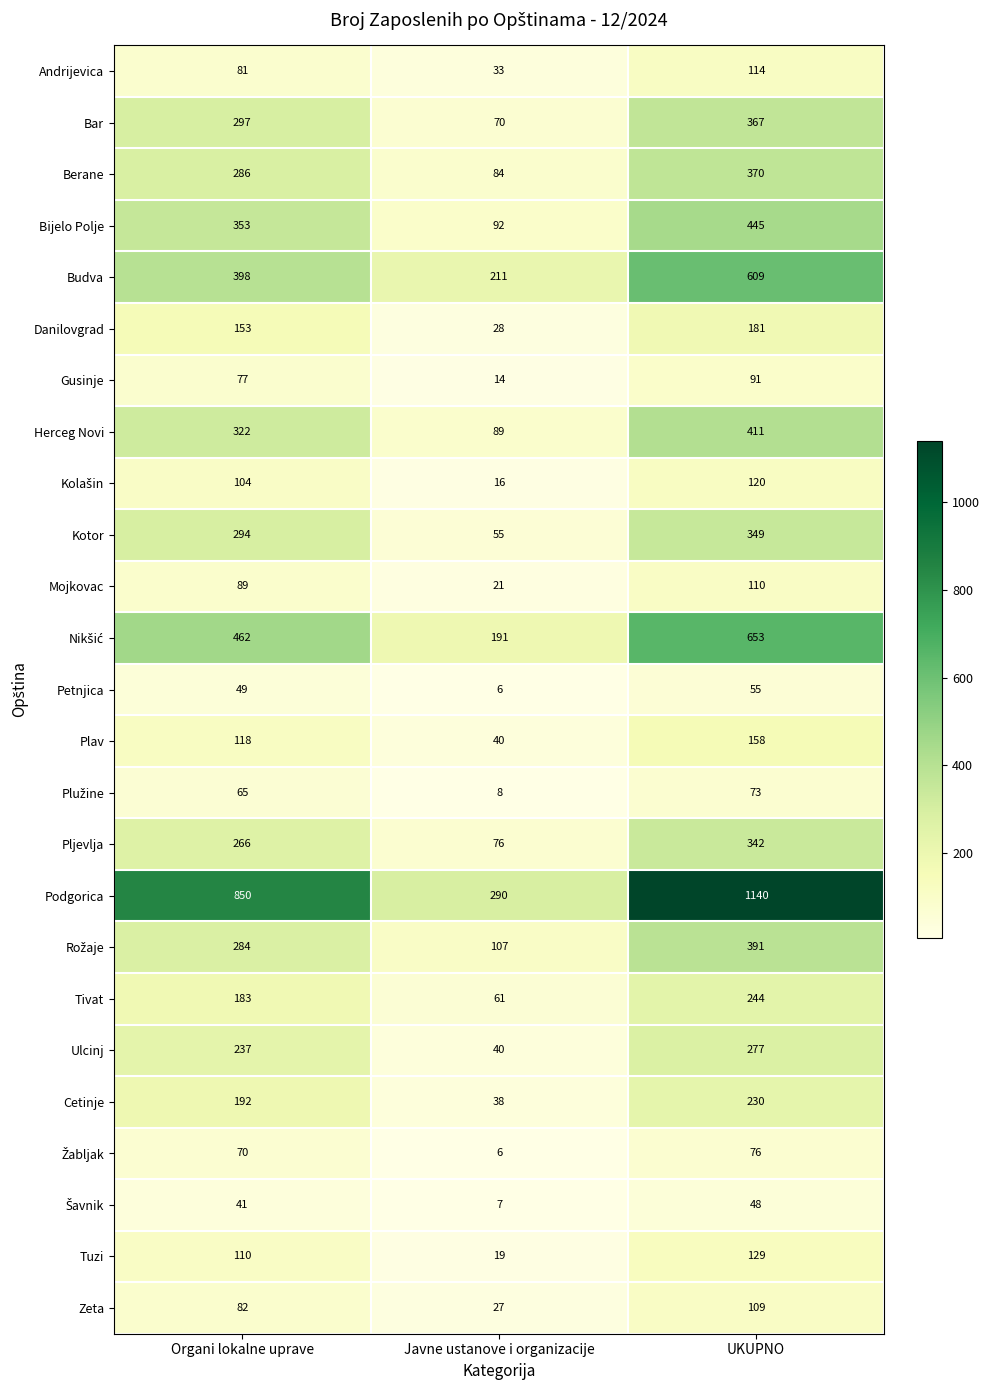

Rank the categories by Podgorica value from lowest to highest.

Javne ustanove i organizacije, Organi lokalne uprave, UKUPNO